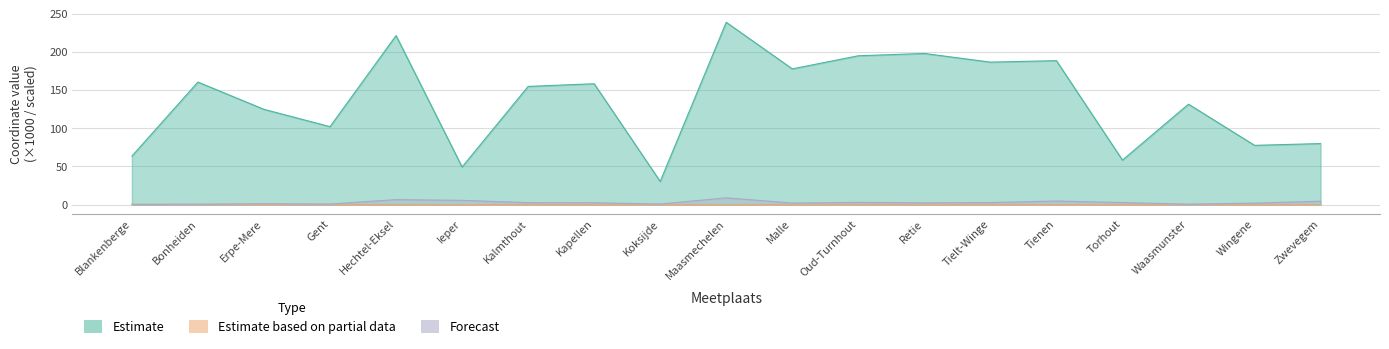

What position from the right is Wingene?

2